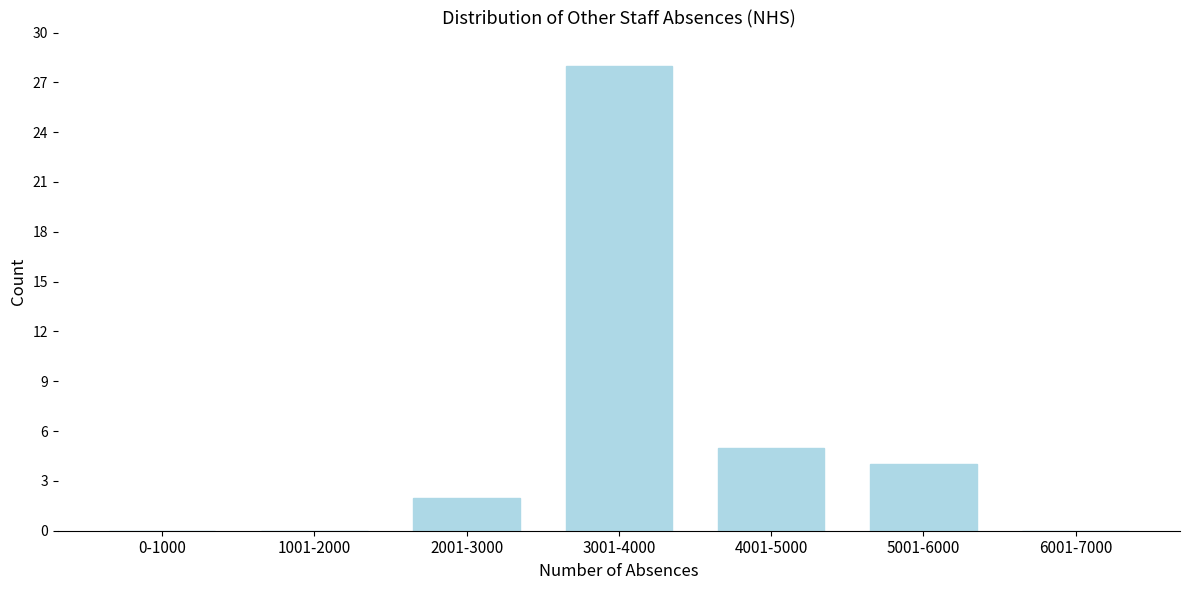

Reading right to left, transcribe all the data shown in this chart.

6001-7000=0	5001-6000=4	4001-5000=5	3001-4000=28	2001-3000=2	1001-2000=0	0-1000=0